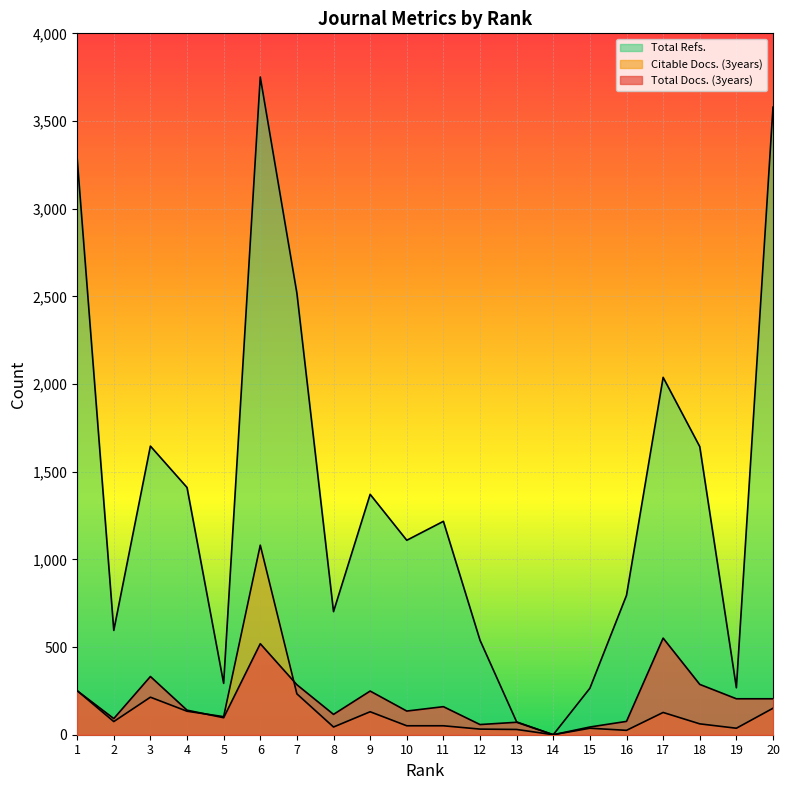

The value of Citable Docs. (3years) at 14 is 547. True or false?

False